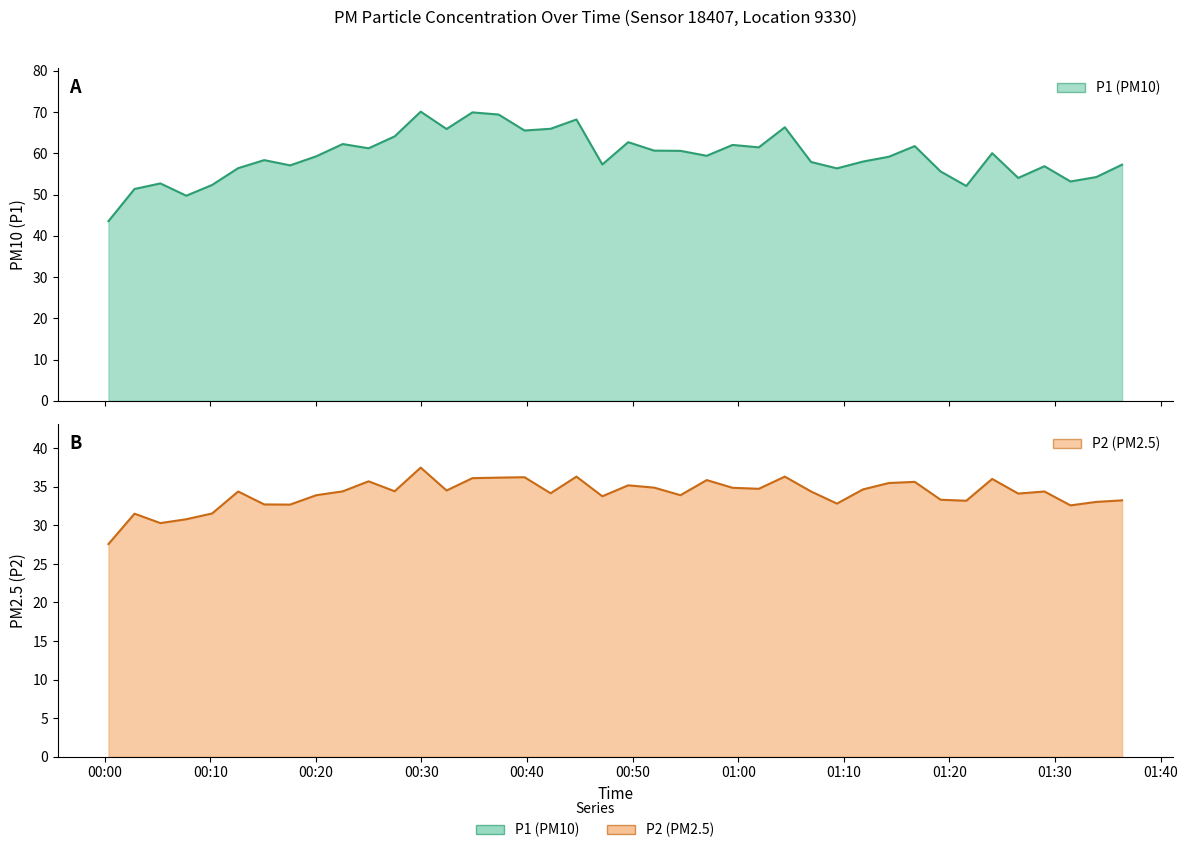

Is the value of P1 at 21 greater than the value of P2 at 29?

Yes